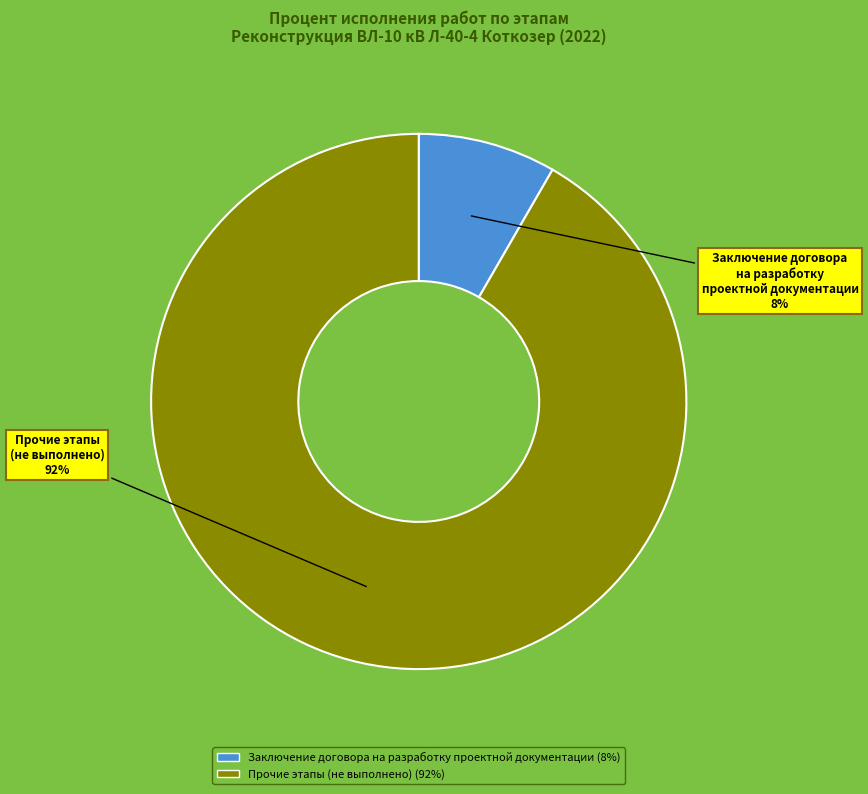

To the nearest percent, what portion does Заключение договора на разработку проектной документации represent?

8%